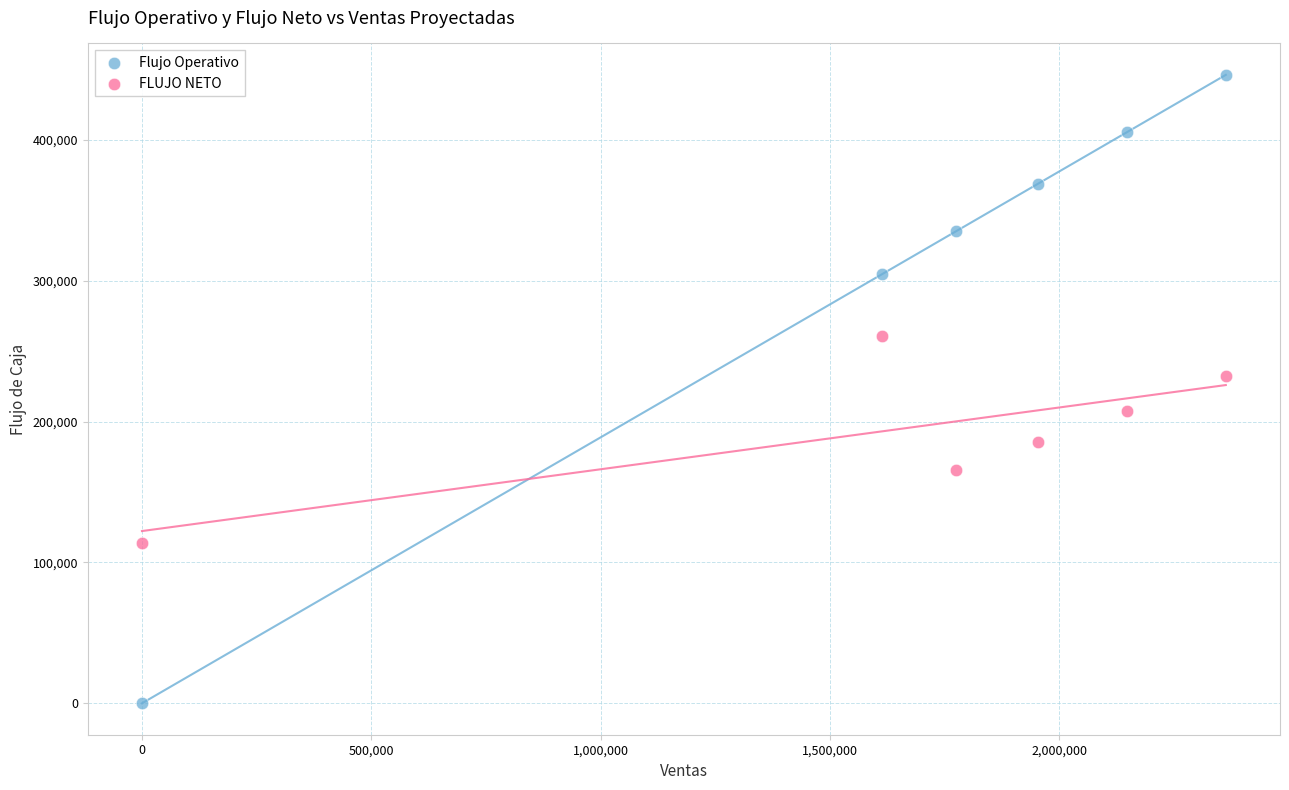

Which series has the largest Y range (max minus min)?

Flujo Operativo